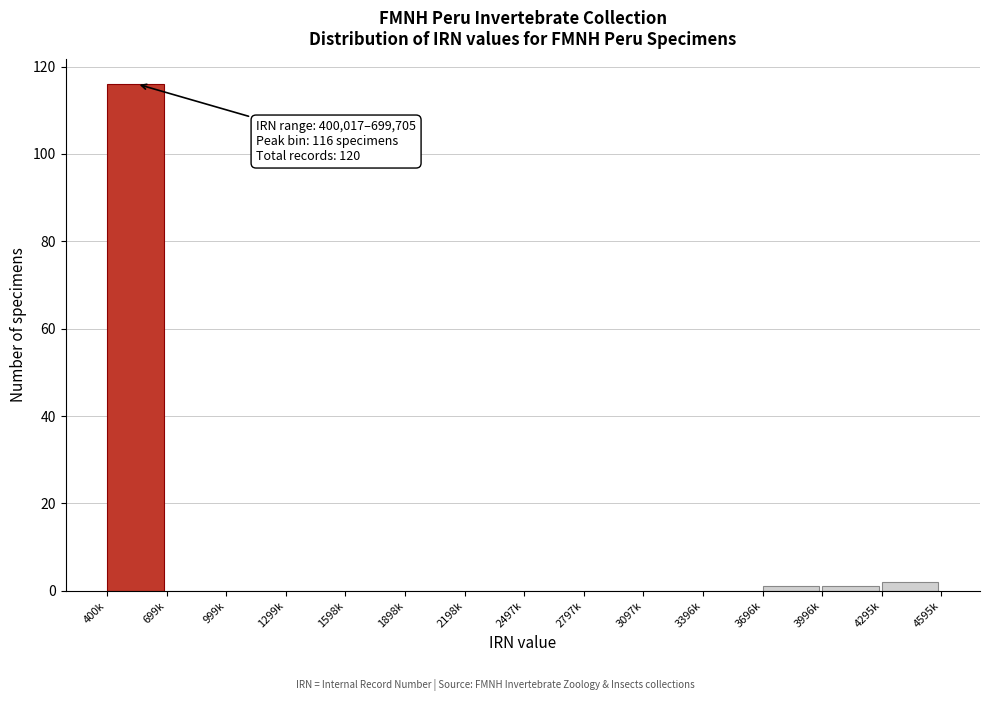

Reading right to left, list all the values displayed in this chart.

4295k=2	3996k=1	3696k=1	3396k=0	3097k=0	2797k=0	2497k=0	2198k=0	1898k=0	1598k=0	1299k=0	999k=0	699k=0	400k=116